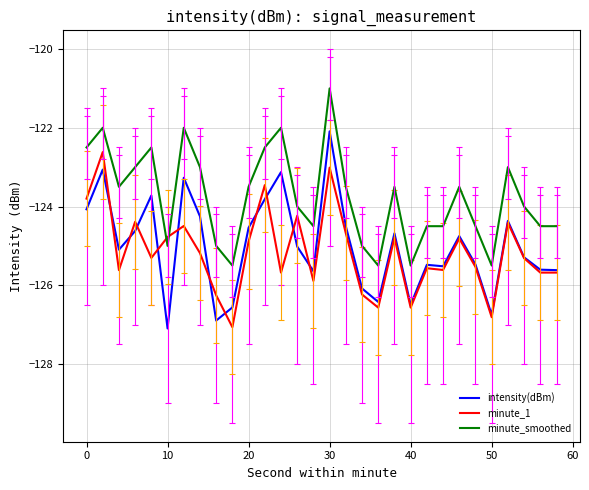

Which series has the largest total across all categories?

minute_smoothed